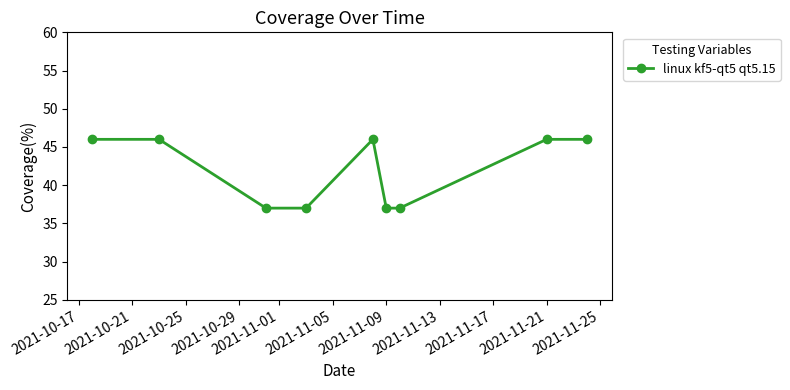

What is the sum of all values?

378